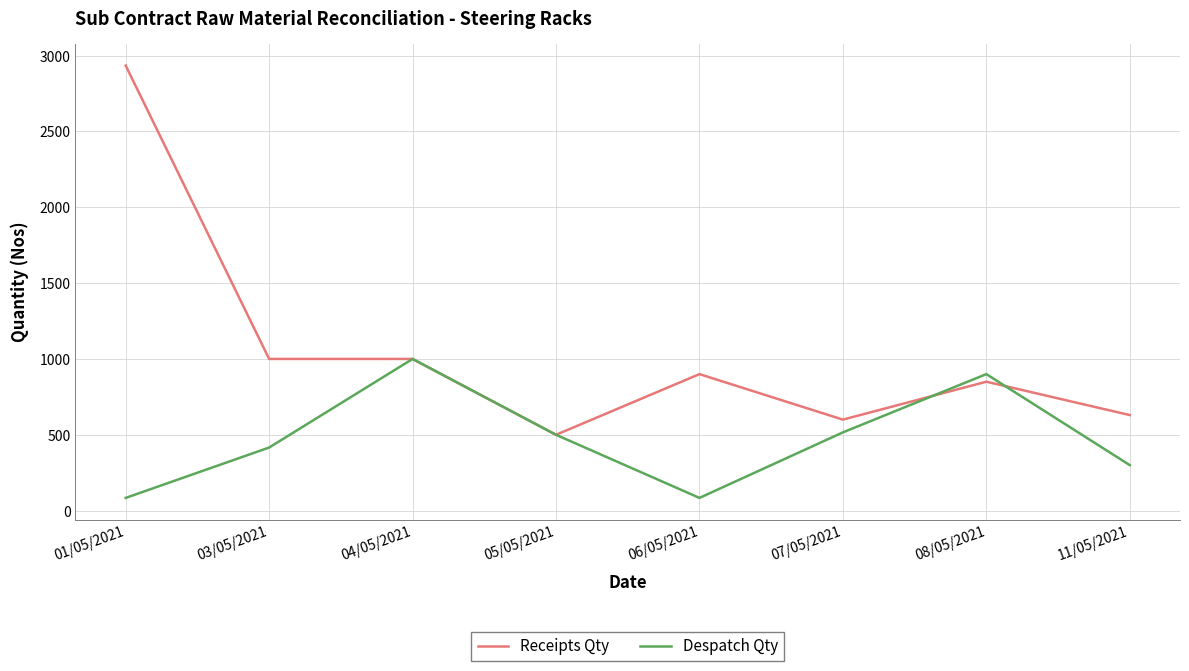

Count the number of categories in the chart.

8